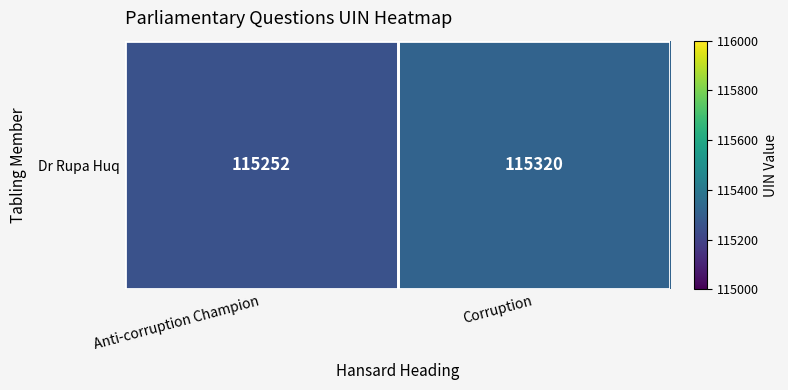

What is the maximum value shown in the chart?

115320